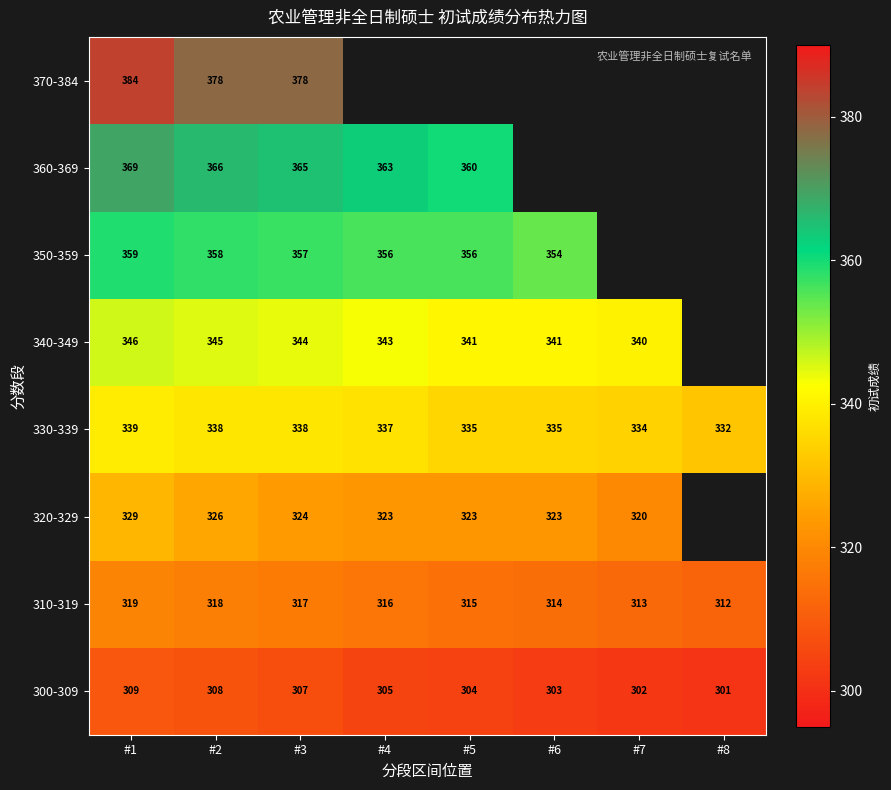

What is the spread (max minus min) of values at #3?

71